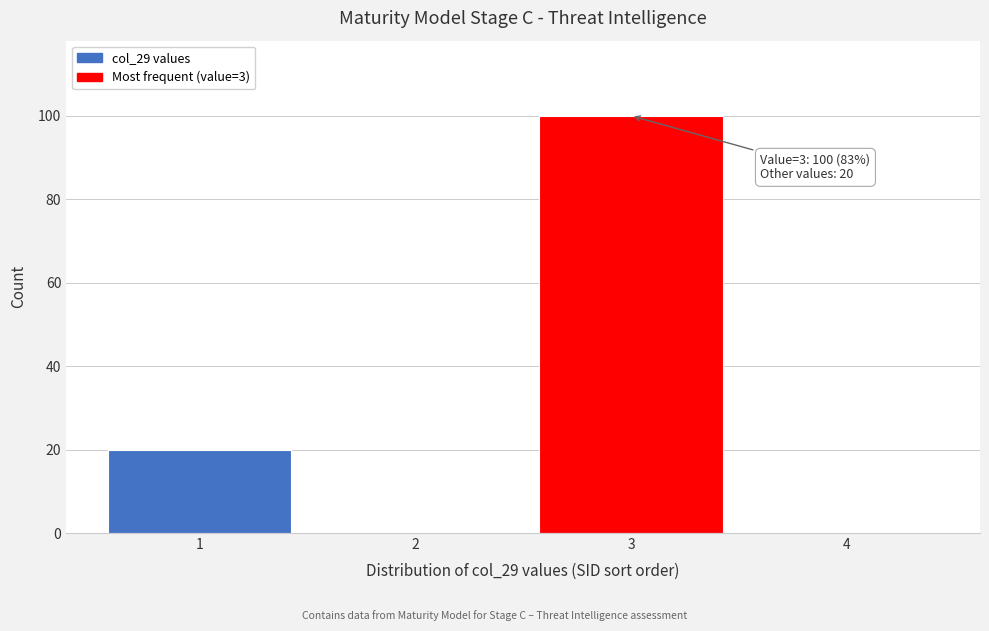

Reading left to right, list all the values displayed in this chart.

1=20	2=0	3=100	4=0